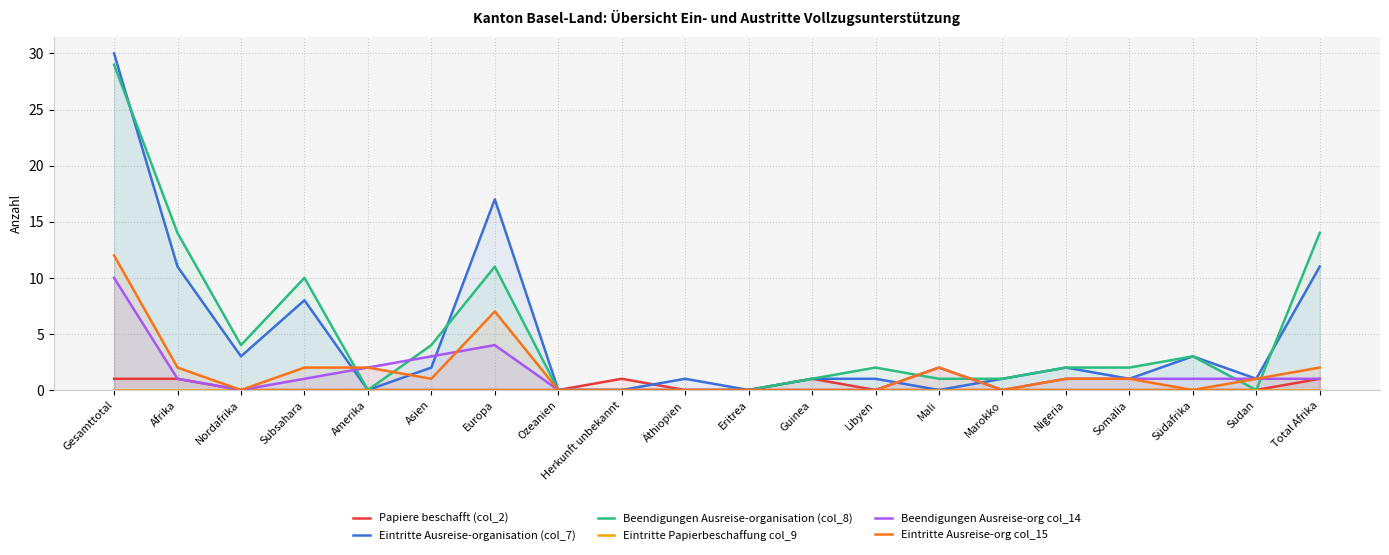

Reading left to right, what are all the values shown in this chart?

Papiere beschafft (col_2): Gesamttotal=1	Afrika=1	Nordafrika=0	Subsahara=0	Amerika=0	Asien=0	Europa=0	Ozeanien=0	Herkunft unbekannt=1	Äthiopien=0	Eritrea=0	Guinea=1	Libyen=0	Mali=0	Marokko=0	Nigeria=0	Somalia=0	Südafrika=0	Sudan=0	Total Afrika=1
Eintritte Ausreise-organisation (col_7): Gesamttotal=30	Afrika=11	Nordafrika=3	Subsahara=8	Amerika=0	Asien=2	Europa=17	Ozeanien=0	Herkunft unbekannt=0	Äthiopien=1	Eritrea=0	Guinea=1	Libyen=1	Mali=0	Marokko=1	Nigeria=2	Somalia=1	Südafrika=3	Sudan=1	Total Afrika=11
Beendigungen Ausreise-organisation (col_8): Gesamttotal=29	Afrika=14	Nordafrika=4	Subsahara=10	Amerika=0	Asien=4	Europa=11	Ozeanien=0	Herkunft unbekannt=0	Äthiopien=0	Eritrea=0	Guinea=1	Libyen=2	Mali=1	Marokko=1	Nigeria=2	Somalia=2	Südafrika=3	Sudan=0	Total Afrika=14
Eintritte Papierbeschaffung col_9: Gesamttotal=0	Afrika=0	Nordafrika=0	Subsahara=0	Amerika=0	Asien=0	Europa=0	Ozeanien=0	Herkunft unbekannt=0	Äthiopien=0	Eritrea=0	Guinea=0	Libyen=0	Mali=0	Marokko=0	Nigeria=0	Somalia=0	Südafrika=0	Sudan=0	Total Afrika=0
Beendigungen Ausreise-org col_14: Gesamttotal=10	Afrika=1	Nordafrika=0	Subsahara=1	Amerika=2	Asien=3	Europa=4	Ozeanien=0	Herkunft unbekannt=0	Äthiopien=0	Eritrea=0	Guinea=0	Libyen=0	Mali=2	Marokko=0	Nigeria=1	Somalia=1	Südafrika=1	Sudan=1	Total Afrika=1
Eintritte Ausreise-org col_15: Gesamttotal=12	Afrika=2	Nordafrika=0	Subsahara=2	Amerika=2	Asien=1	Europa=7	Ozeanien=0	Herkunft unbekannt=0	Äthiopien=0	Eritrea=0	Guinea=0	Libyen=0	Mali=2	Marokko=0	Nigeria=1	Somalia=1	Südafrika=0	Sudan=1	Total Afrika=2